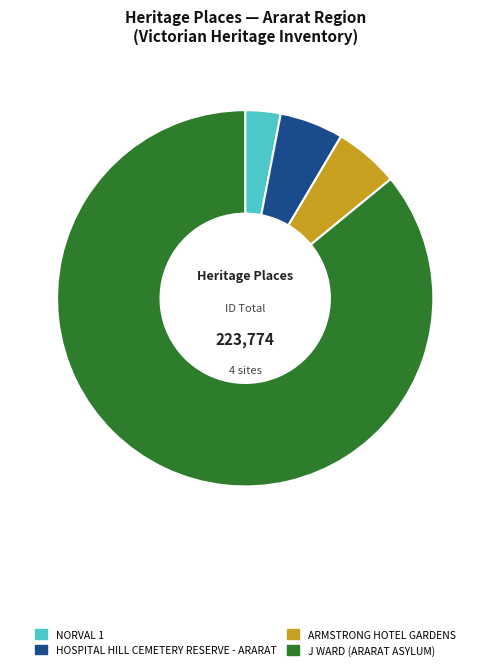

Is there any slice that represents more than half of the pie?

Yes